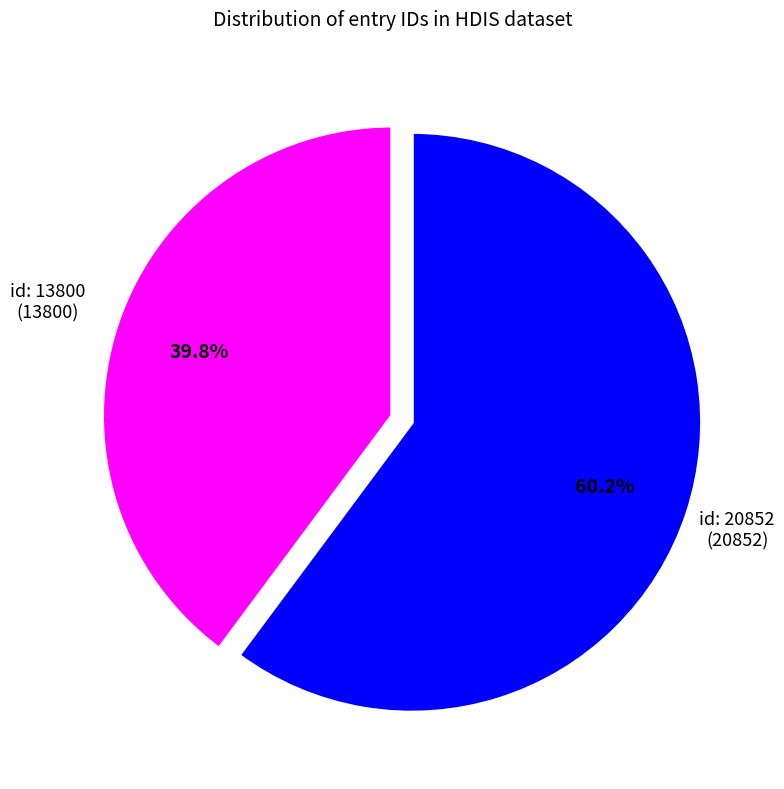

Does any single category account for the majority?

Yes